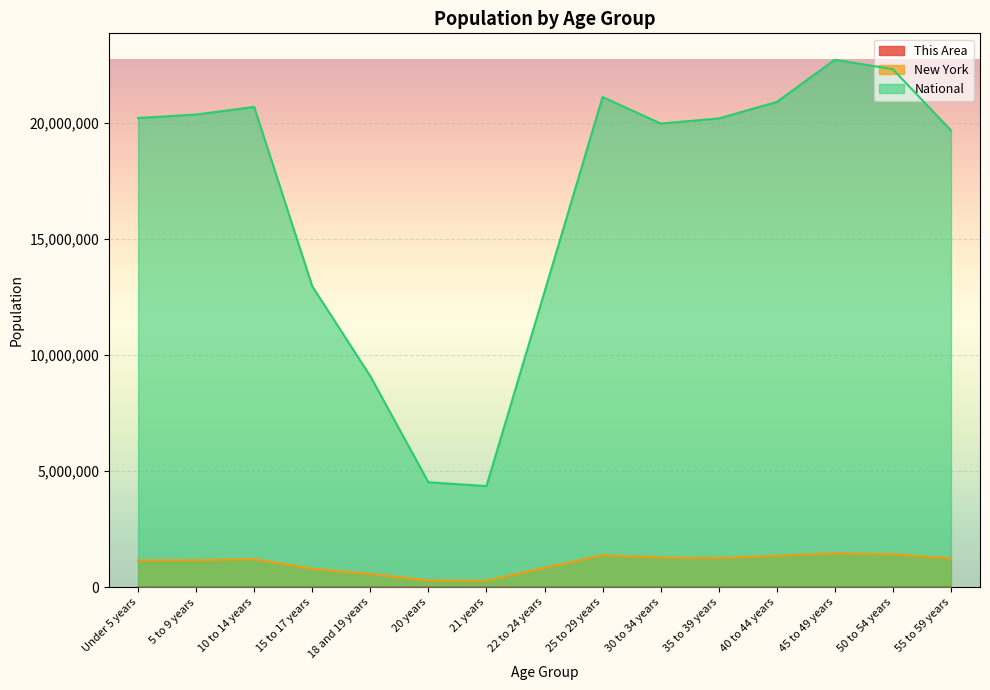

Which series changed the most between 22 to 24 years and 30 to 34 years?

National